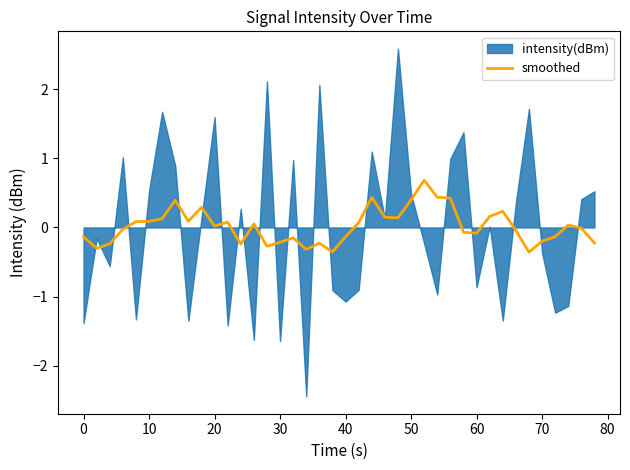

What is the difference between the maximum and minimum values?

1.0